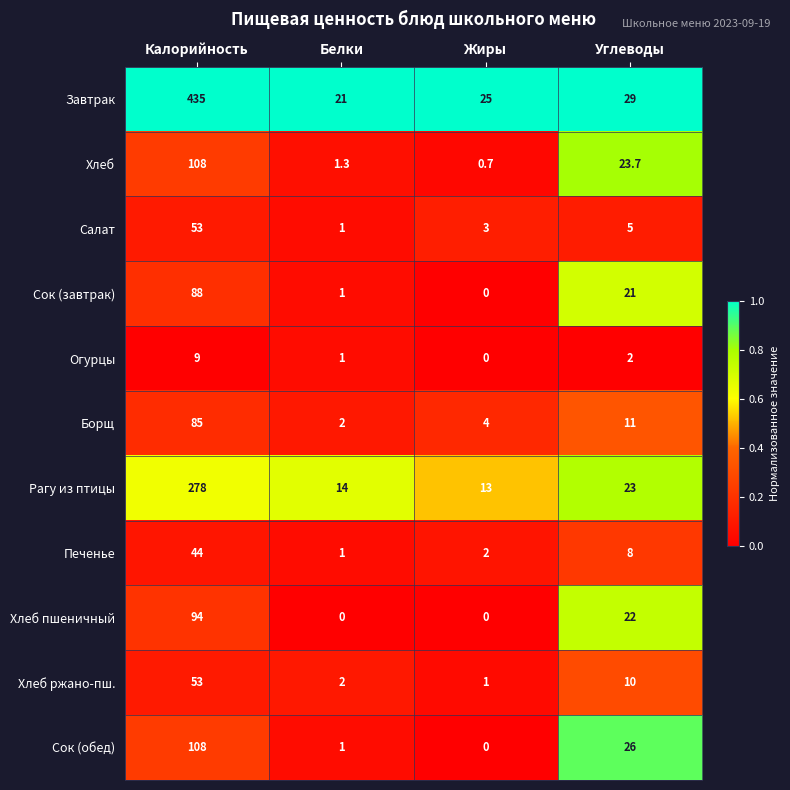

What is the difference between the second highest and minimum values in the Борщ series?

9.0